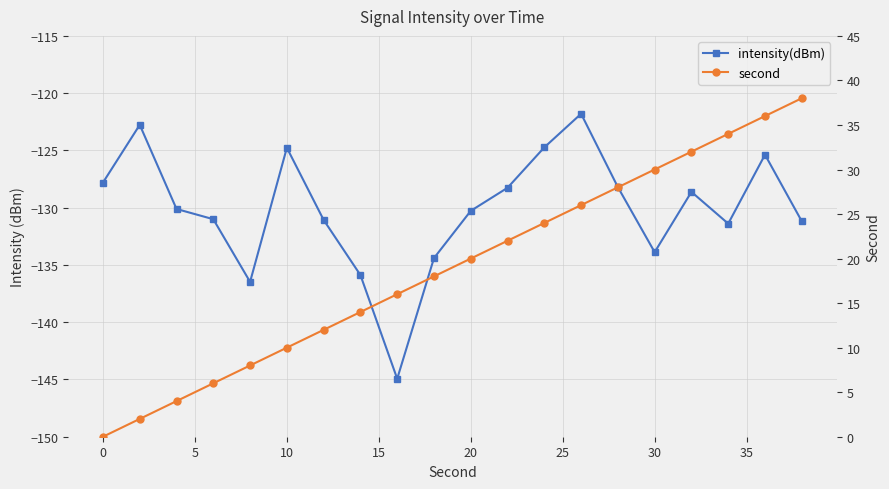

Does the chart have visible grid lines?

Yes